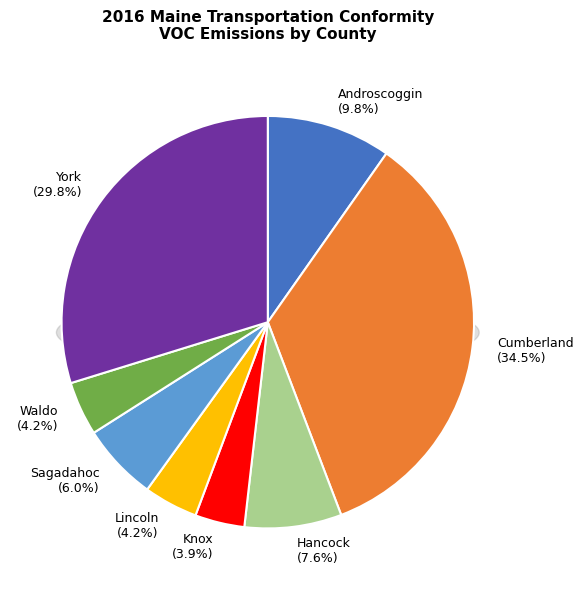

Does any single category account for the majority?

No